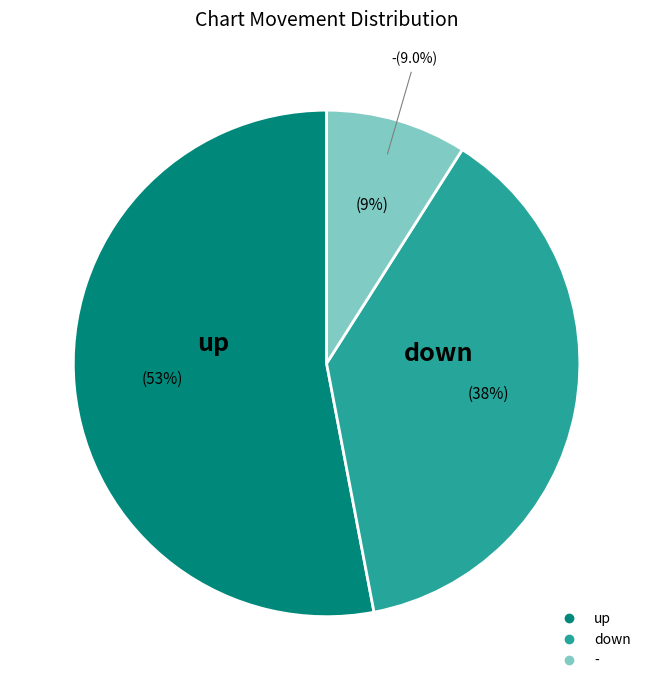

What percentage is the up slice, to the nearest percent?

53%